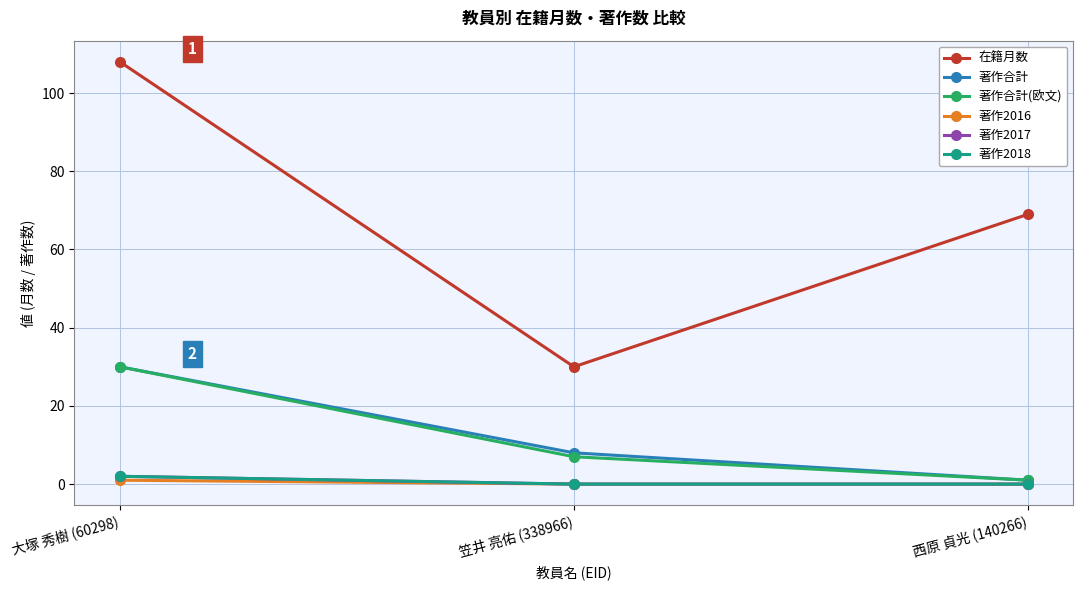

What is the label of the 3rd point from the right?

大塚 秀樹 (60298)